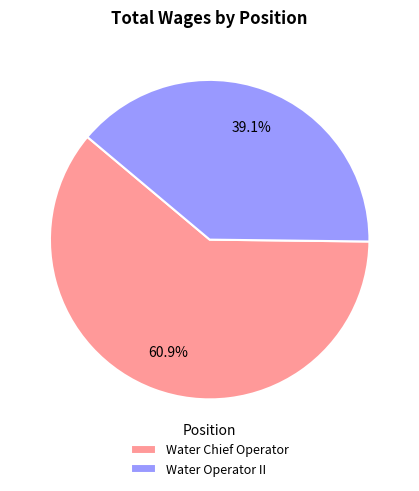

What is the ratio of the value at Water Operator II to the value at Water Chief Operator?

0.6